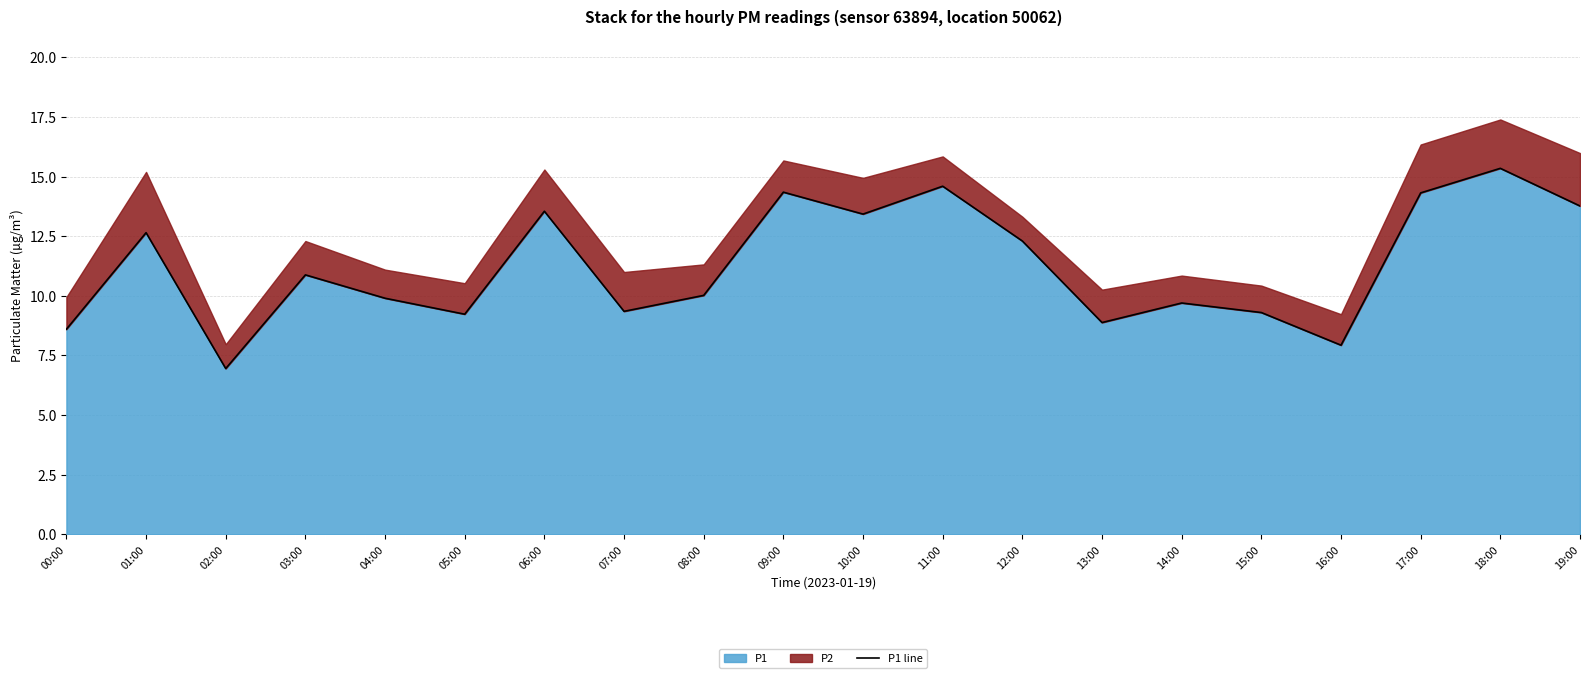

What is the change in value from 04:00 to 05:00?

-0.7